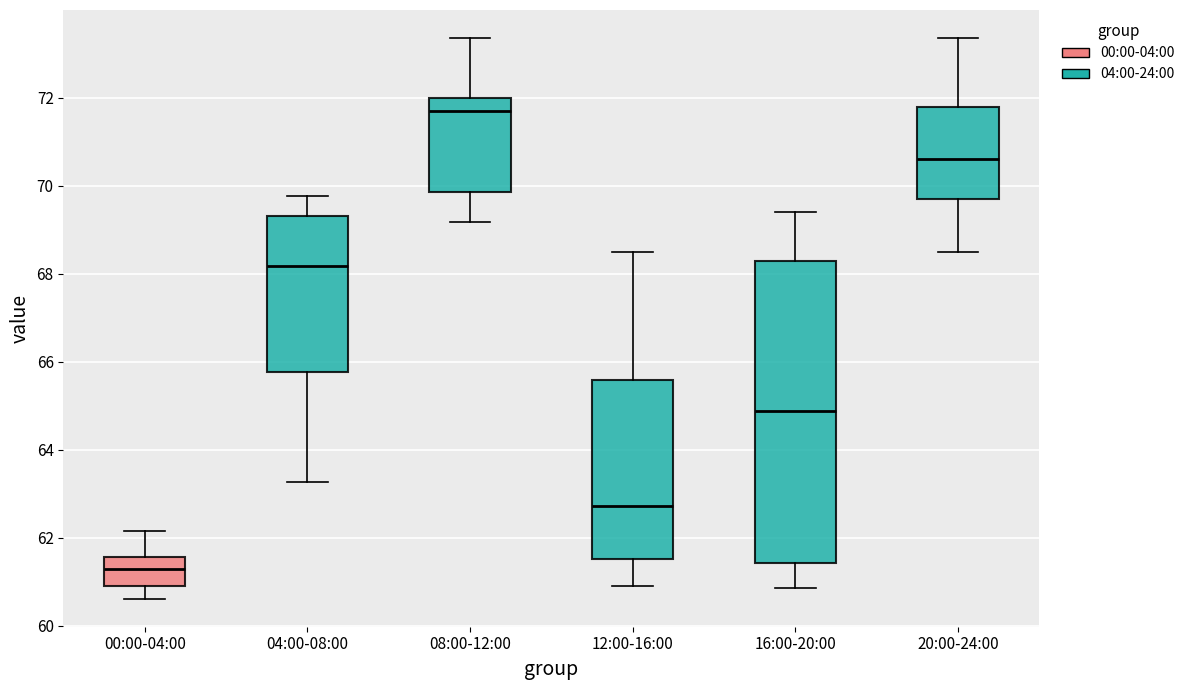

Reading left to right, transcribe this box plot: for each box, give where its median line is, the range the box spans, and where its two whiskers end, as read against the y-axis. The values are not printed on the chart, so give them approximately, as read against the axis.

00:00-04:00: median 61.2, box 61.0 to 61.6, whiskers 60.6 to 62.2
04:00-08:00: median 68.2, box 65.8 to 69.4, whiskers 63.2 to 69.8
08:00-12:00: median 71.8, box 69.8 to 72.0, whiskers 69.2 to 73.4
12:00-16:00: median 62.8, box 61.6 to 65.6, whiskers 61.0 to 68.4
16:00-20:00: median 64.8, box 61.4 to 68.4, whiskers 60.8 to 69.4
20:00-24:00: median 70.6, box 69.8 to 71.8, whiskers 68.4 to 73.4